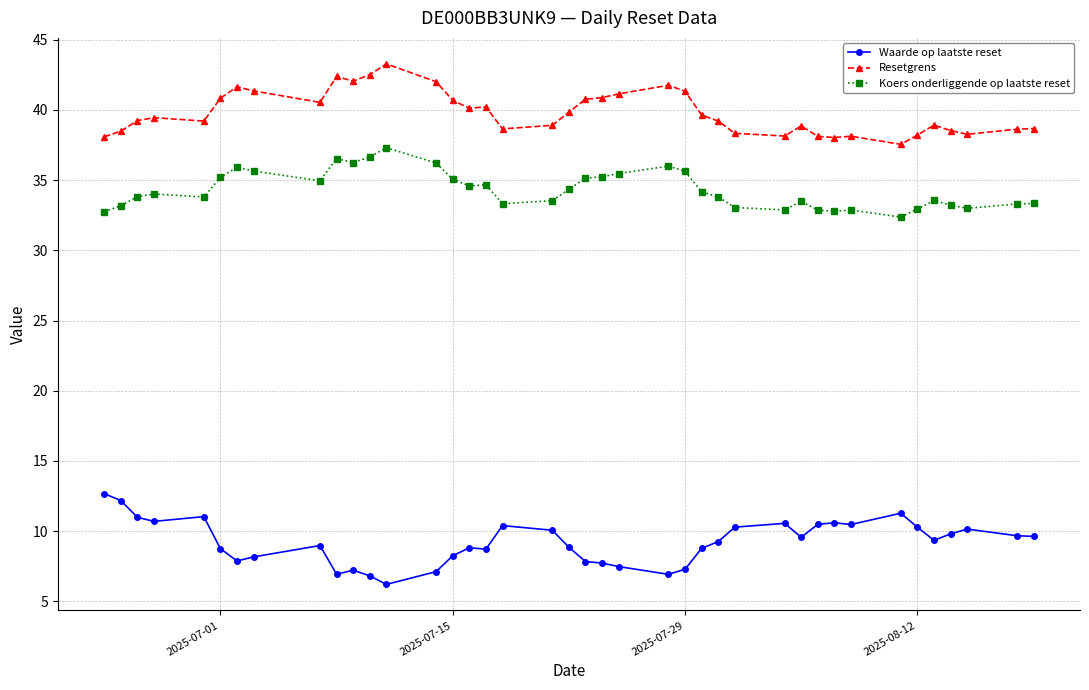

What is the greatest value displayed?

43.3